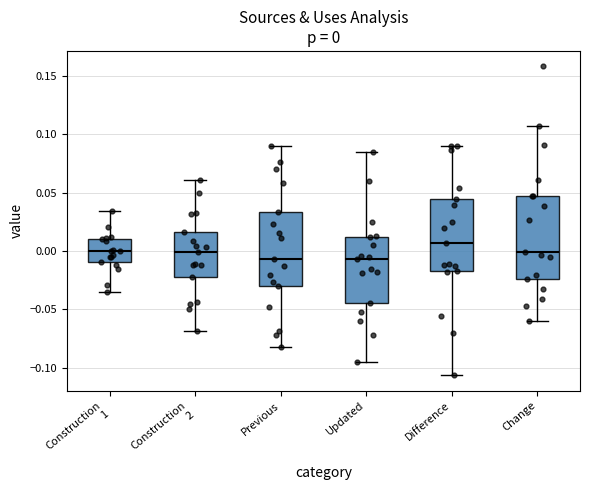

Which box is the tallest, from its lower edge to its upper edge?

Change